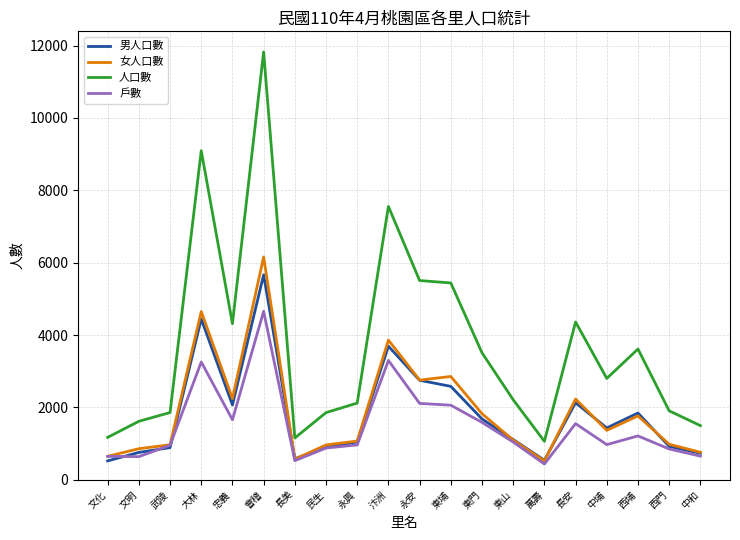

Which series changed the most between 武陵 and 長安?

人口數